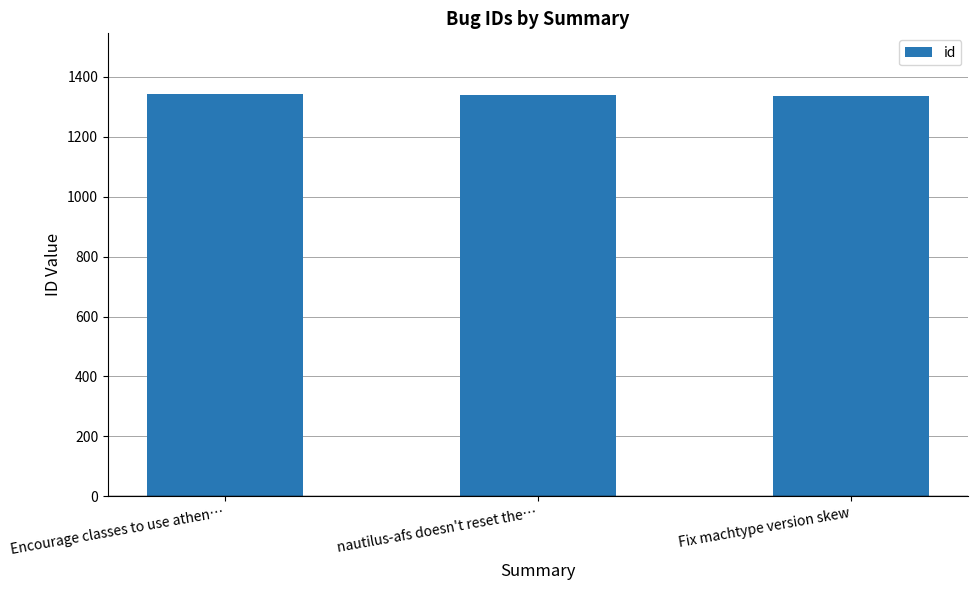

What is the ratio of the value at nautilus-afs doesn't reset the… to the value at Fix machtype version skew?

1.0